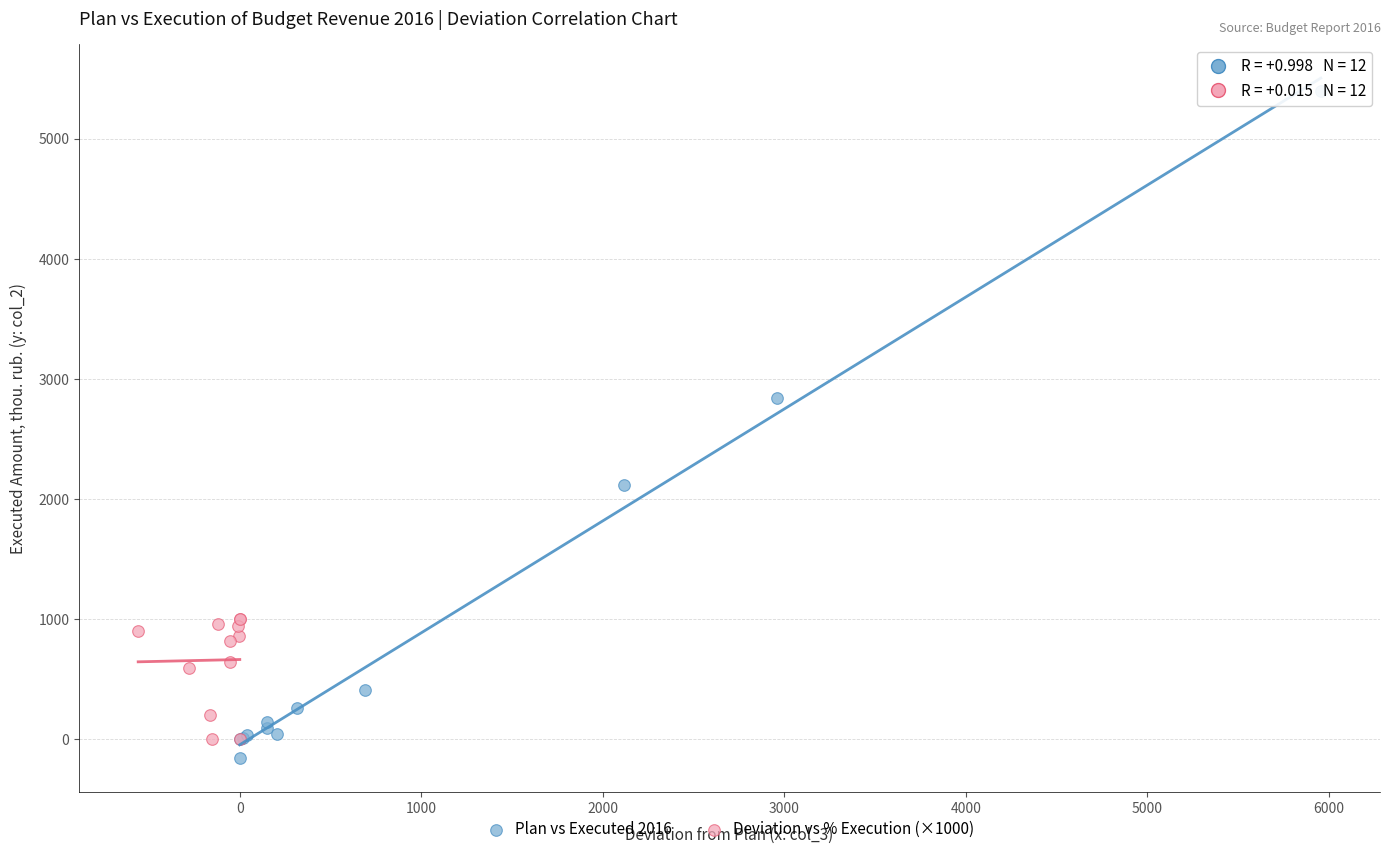

Which series has the widest spread of Y values?

Plan vs Executed 2016